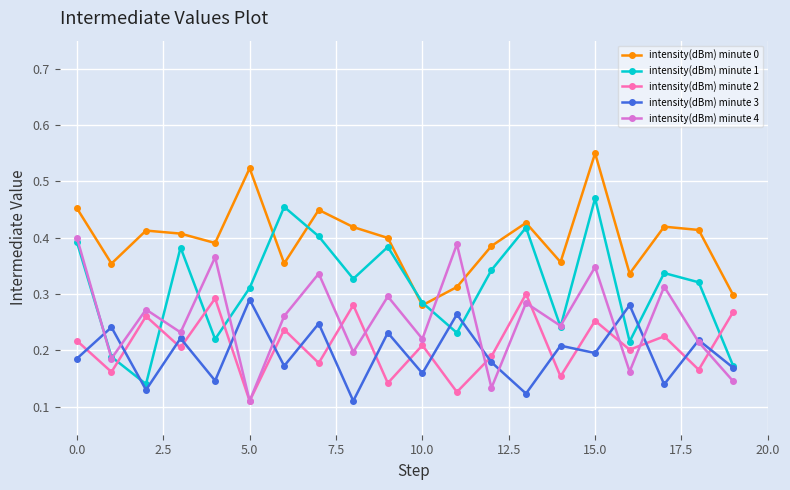

Which series has the largest total across all categories?

intensity(dBm) minute 0